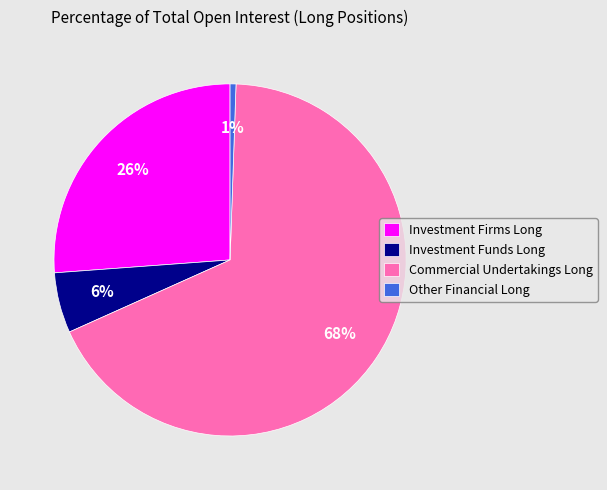

Is the sum of Investment Firms Long and Commercial Undertakings Long greater than half?

Yes